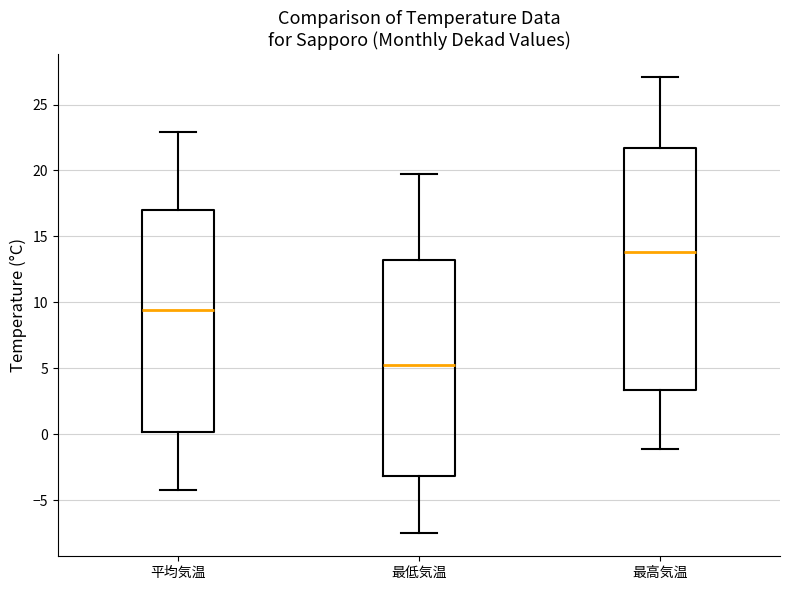

Reading left to right, read every box against the y-axis: the position of its median line, the range the box covers, and the ends of its whiskers. The values are not printed on the chart, so give them approximately, as read against the axis.

平均気温: median 9.5, box 0.0 to 17.0, whiskers -4.0 to 23.0
最低気温: median 5.5, box -3.0 to 13.0, whiskers -7.5 to 19.5
最高気温: median 14.0, box 3.5 to 21.5, whiskers -1.0 to 27.0